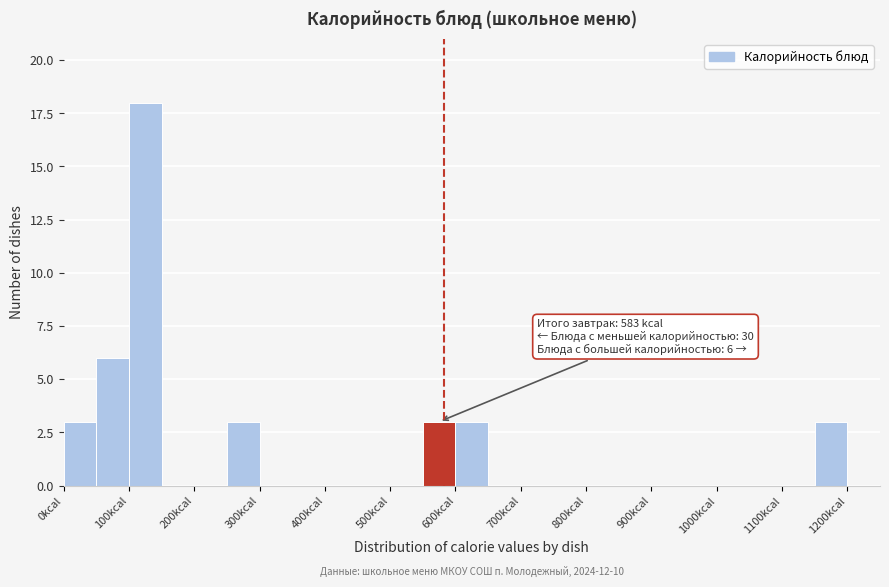

Which range on the x-axis has the tallest bar?

100 to 150